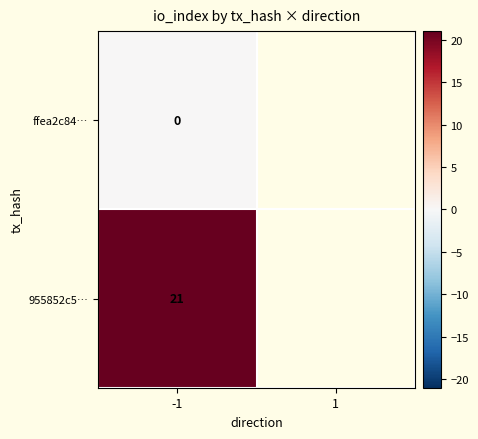

Which category has the lowest value across all series?

-1